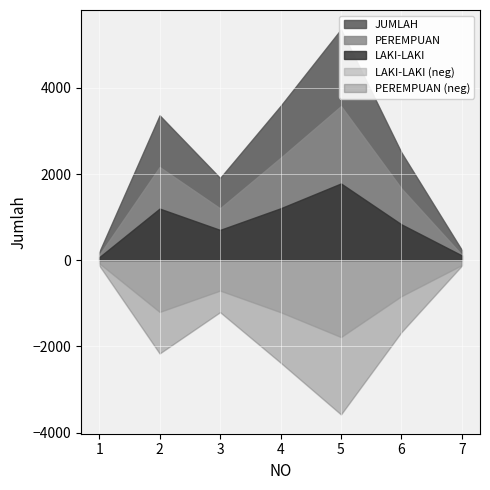

Reading right to left, list all the values displayed in this chart.

LAKI-LAKI: 112	834	1783	1206	705	1200	70
PEREMPUAN: 125	1668	3579	2376	1205	2164	119
JUMLAH: 237	2502	5362	3582	1910	3364	189